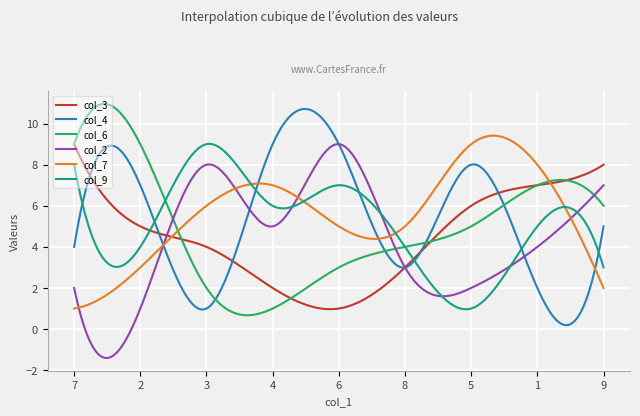

True or false: col_6 and col_7 cross at least once.

True